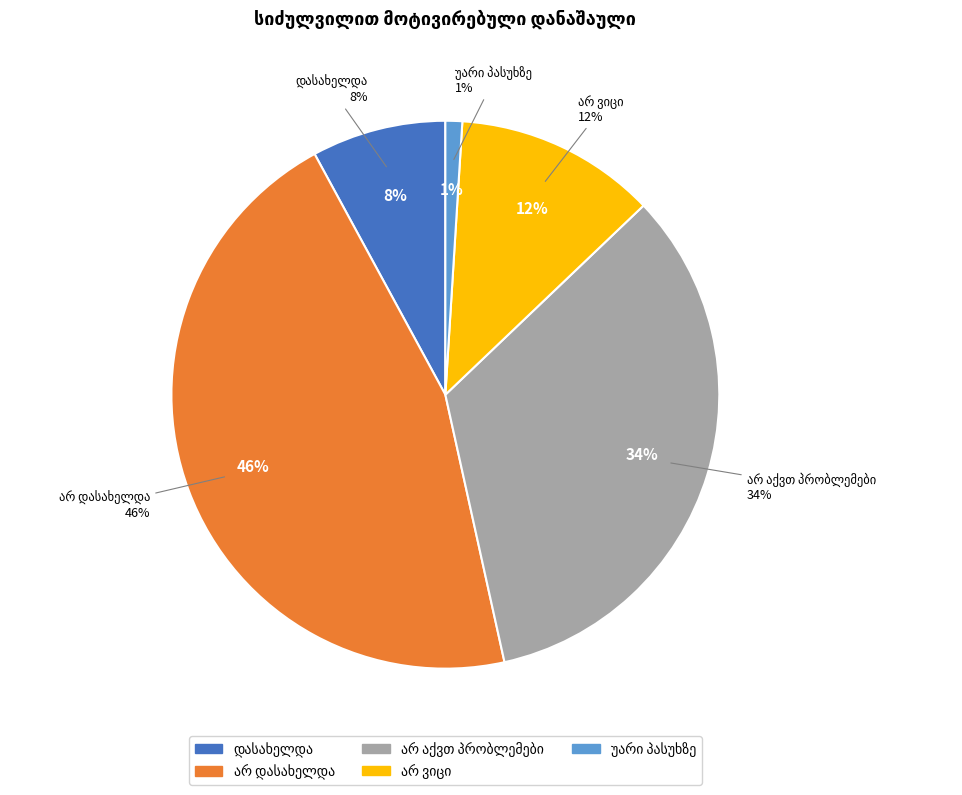

Does არ ვიცი account for over 50% of the chart?

No